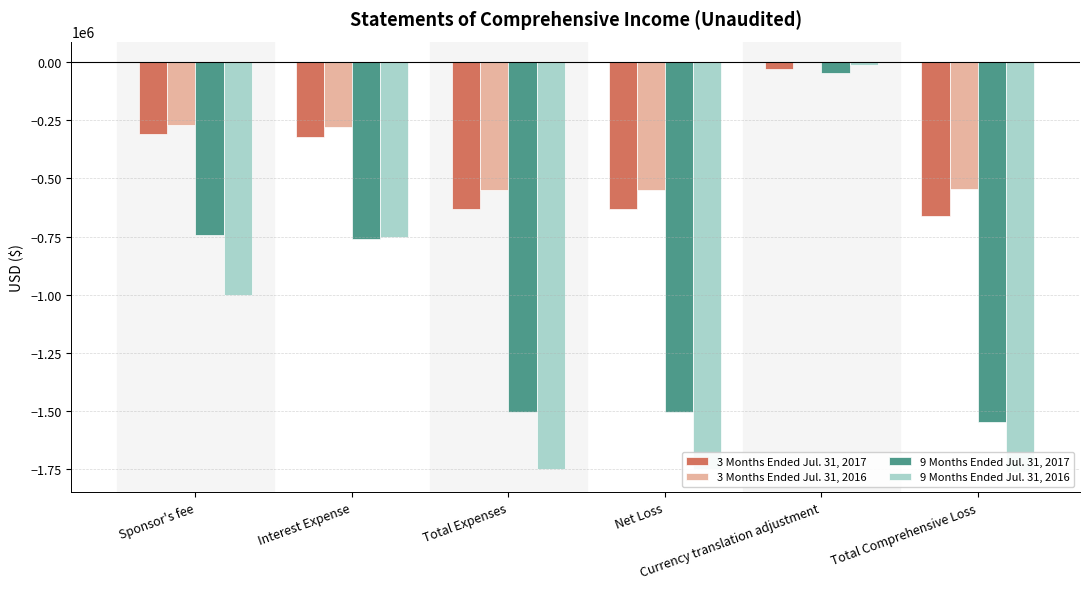

What is the difference between the maximum and minimum values in the 3 Months Ended Jul. 31, 2017 series?

630407